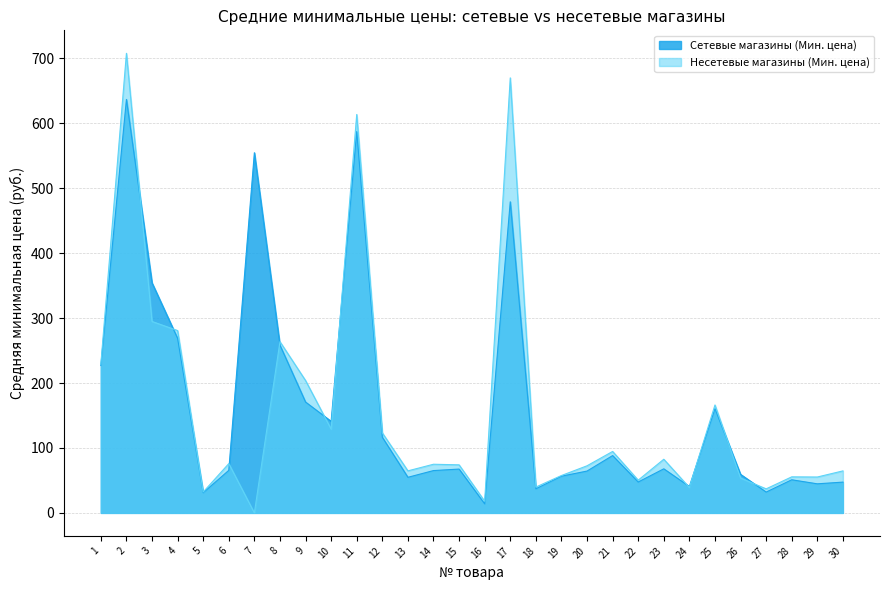

What is the difference between the maximum and second lowest values in the Несетевые магазины (Мин. цена) series?

689.9